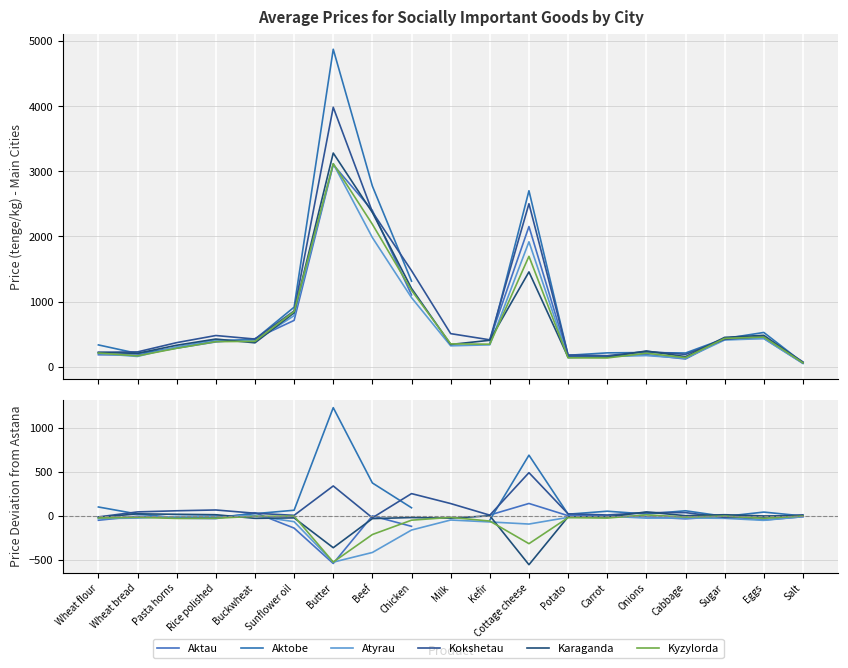

What position from the left is Butter?

7